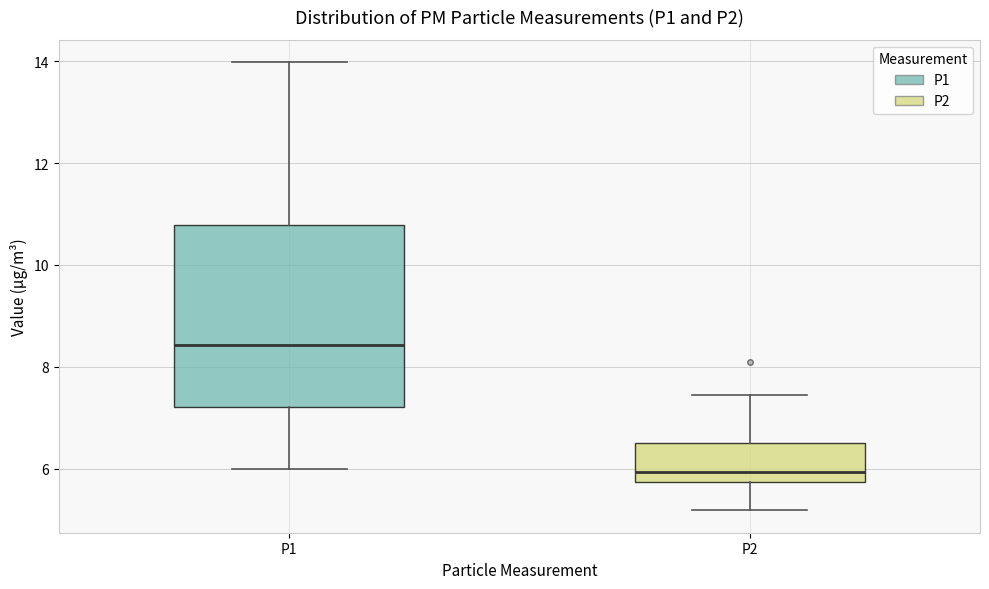

Comparing the boxes themselves (not the whiskers), which one is the tallest?

P1